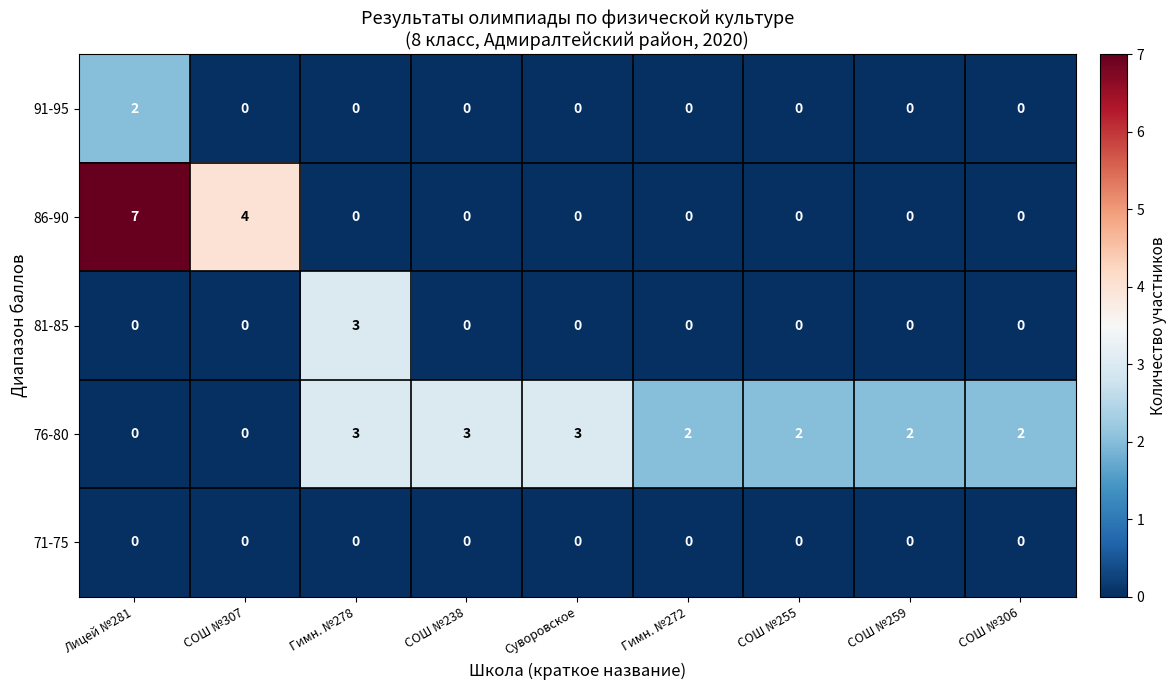

At which label does 81-85 reach its peak?

Гимн. №278